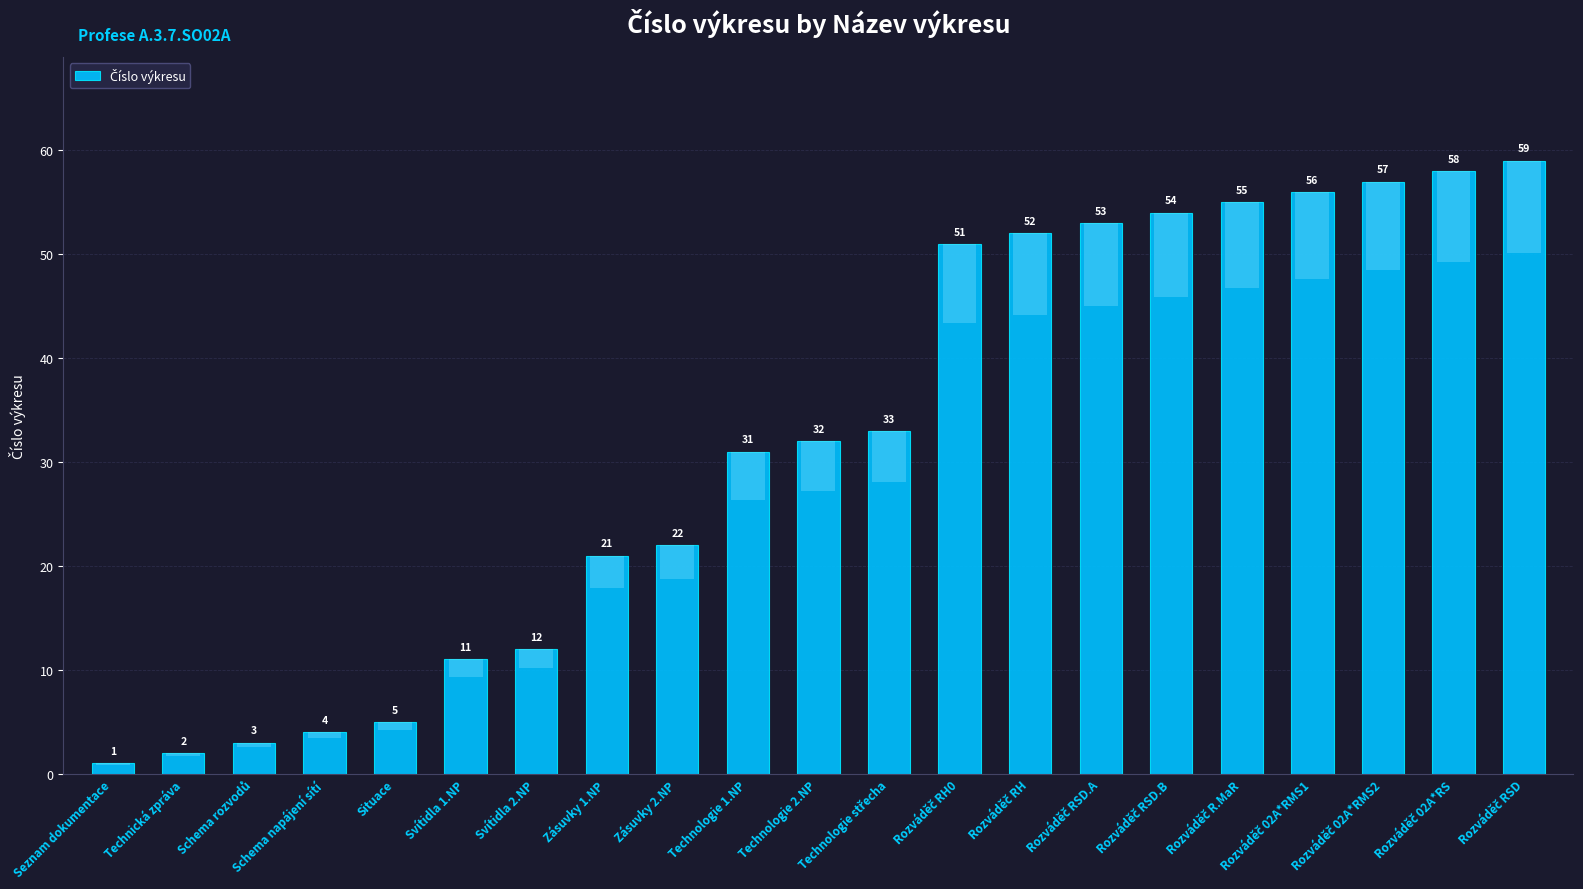

Does the chart contain stacked bars?

No